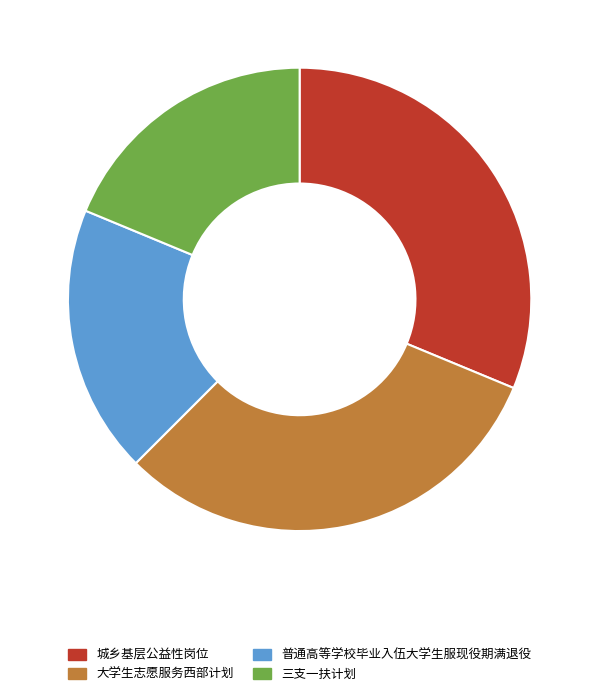

Approximately how many times larger is the value at 大学生志愿服务西部计划 compared to 普通高等学校毕业入伍大学生服现役期满退役?

1.7